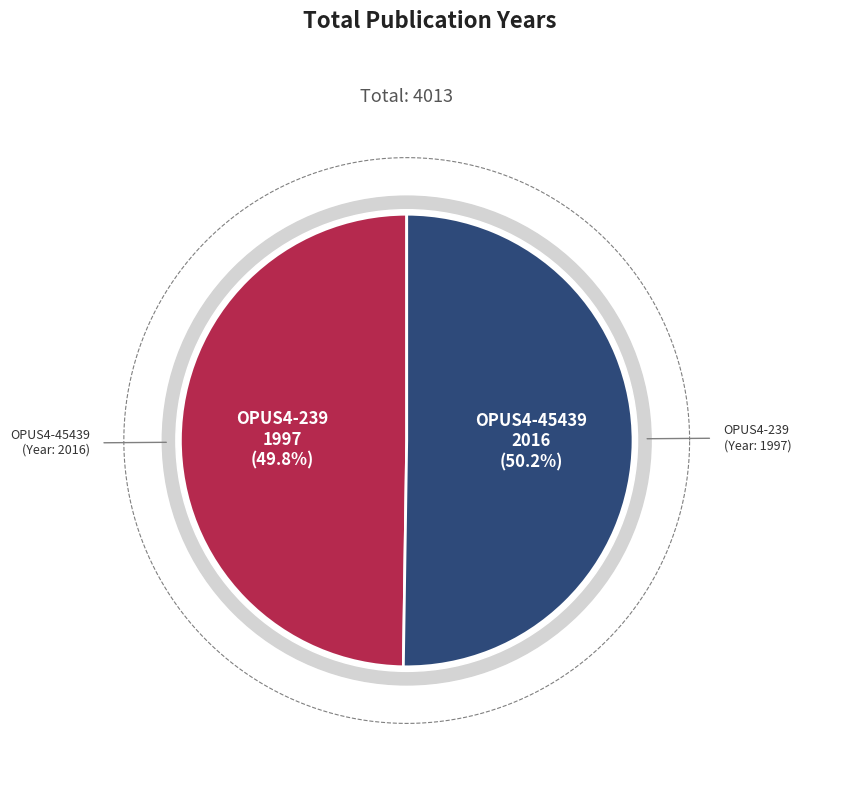

How much of the chart is everything except OPUS4-239?

50.2%